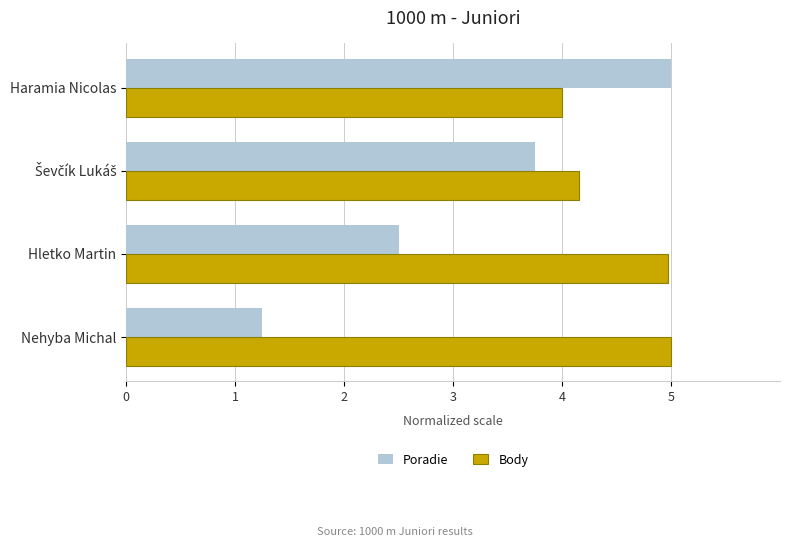

Which series has the largest total across all categories?

Body